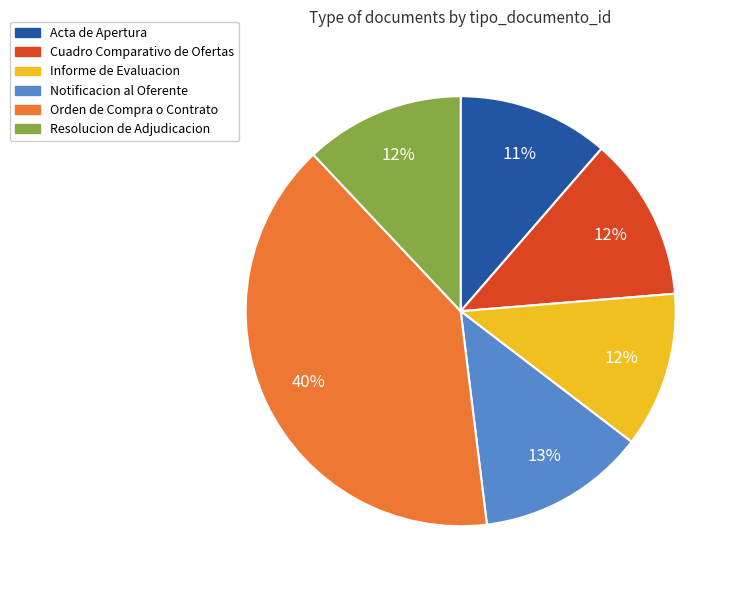

To the nearest percent, what is the difference between the Informe de Evaluacion and Notificacion al Oferente slice percentages?

1%